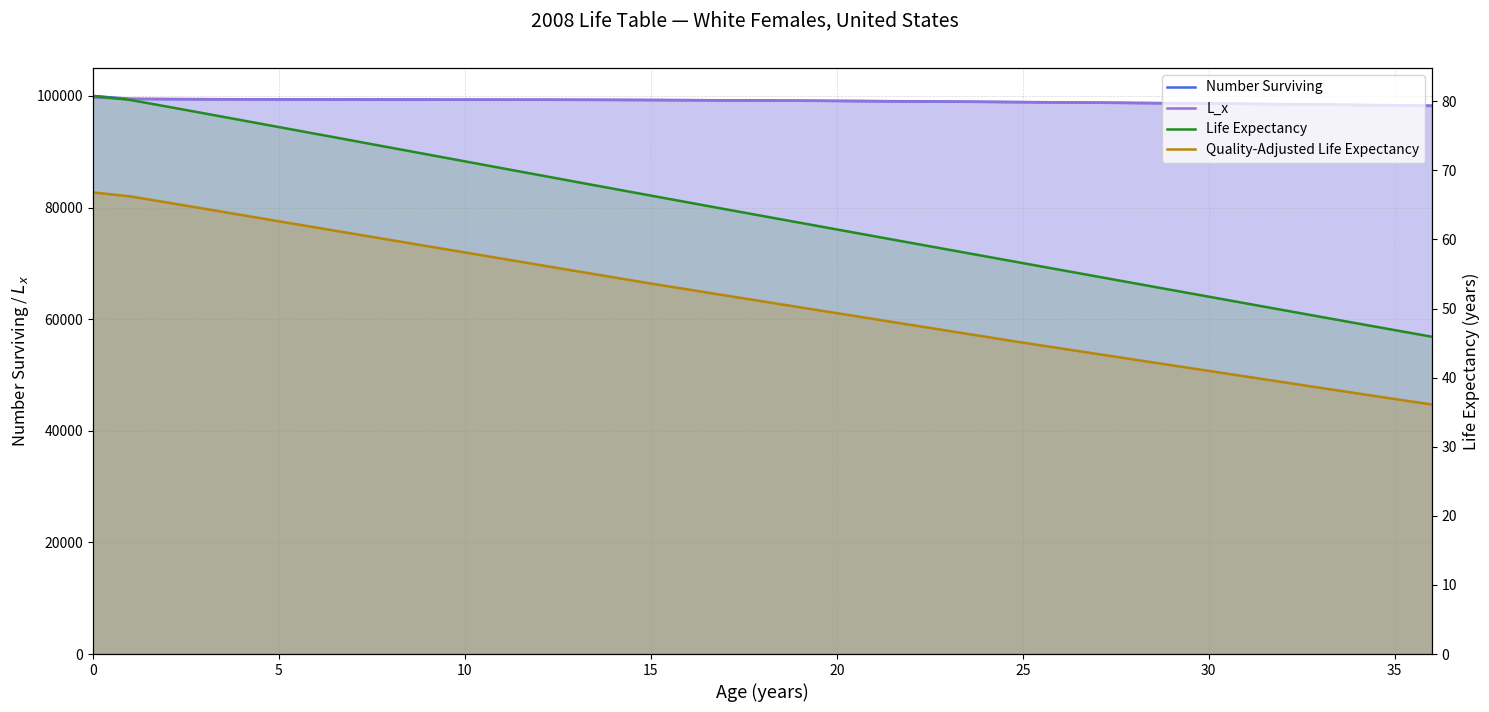

At 19, list the series in order from smallest to largest.

Quality-Adjusted Life Expectancy, Life Expectancy, L_x, Number Surviving